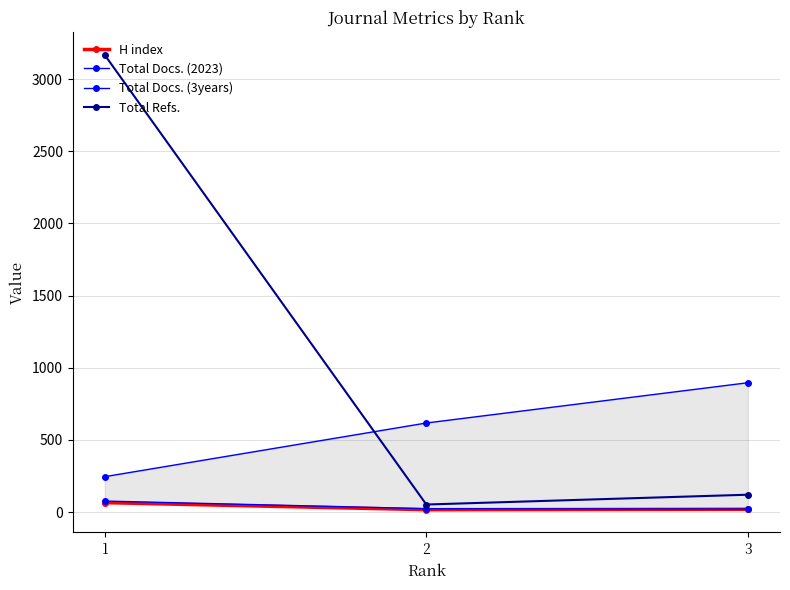

At which category does the chart reach its minimum across all series?

2